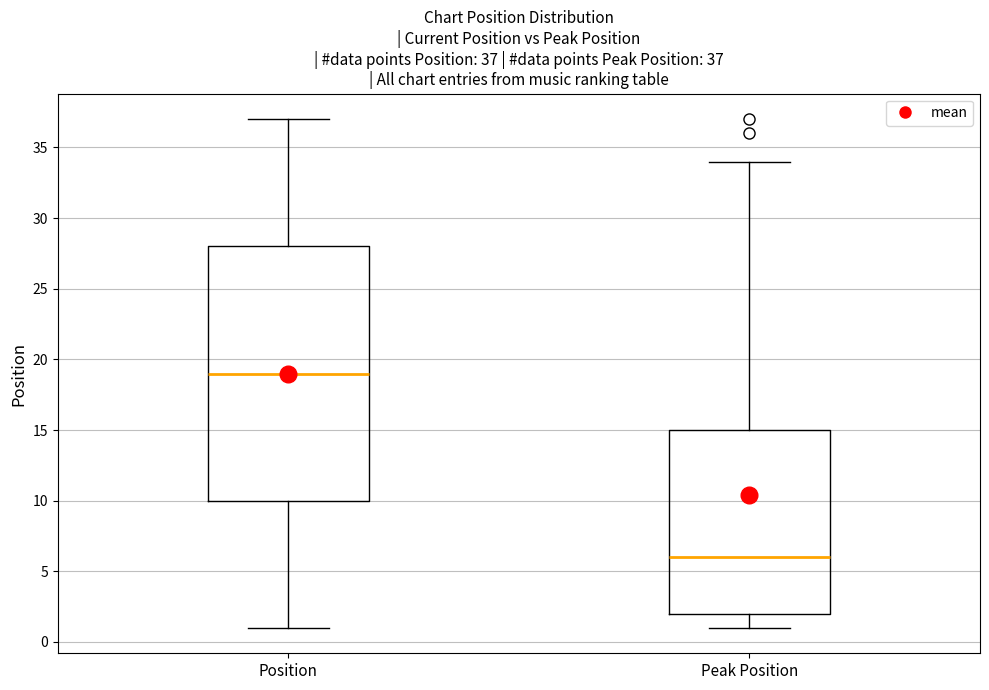

Comparing the boxes themselves (not the whiskers), which one is the tallest?

Position